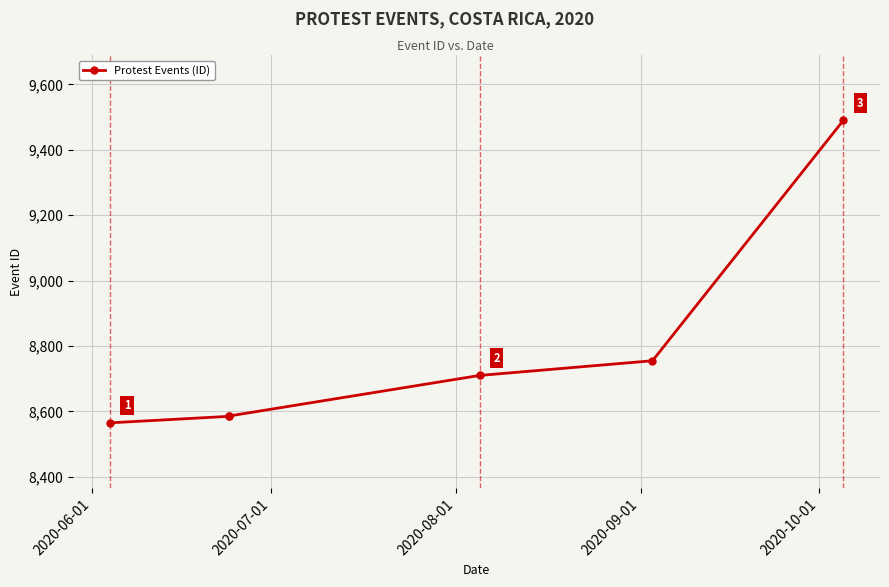

How many lines are shown in the chart?

1